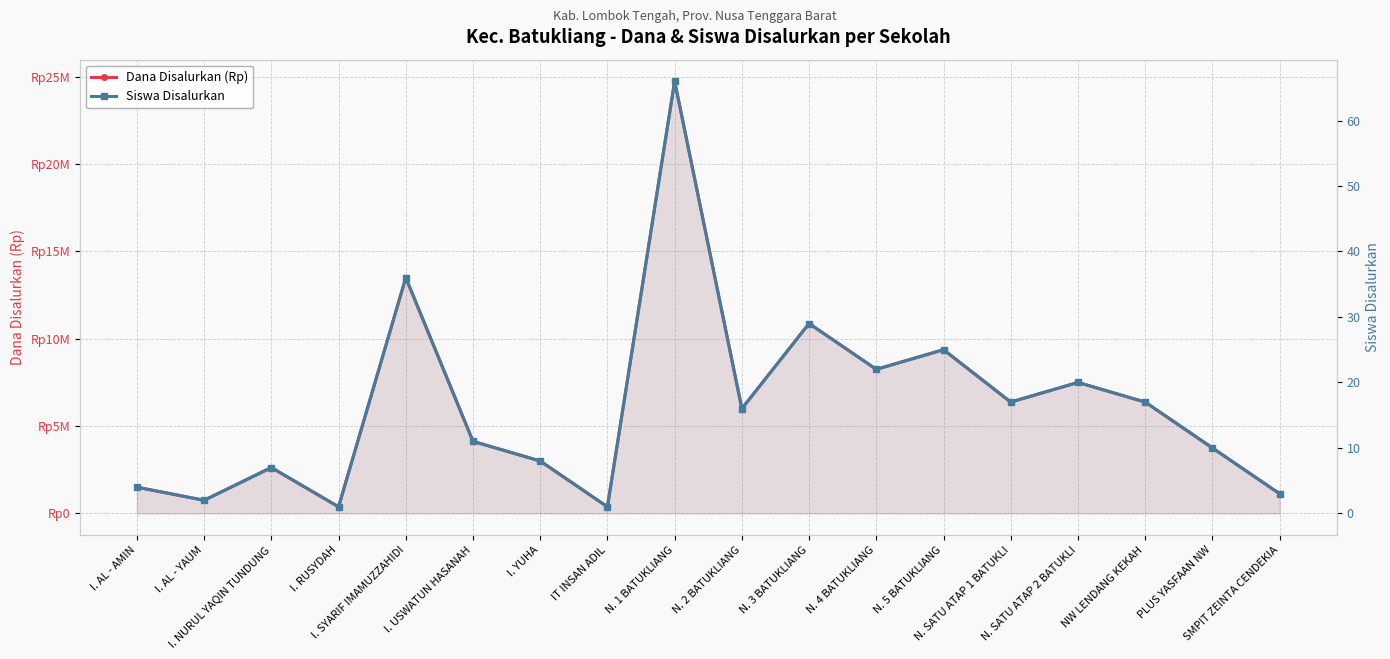

What is the difference between the Siswa Disalurkan values at N. 3 BATUKLIANG and N. SATU ATAP 2 BATUKLI?

9